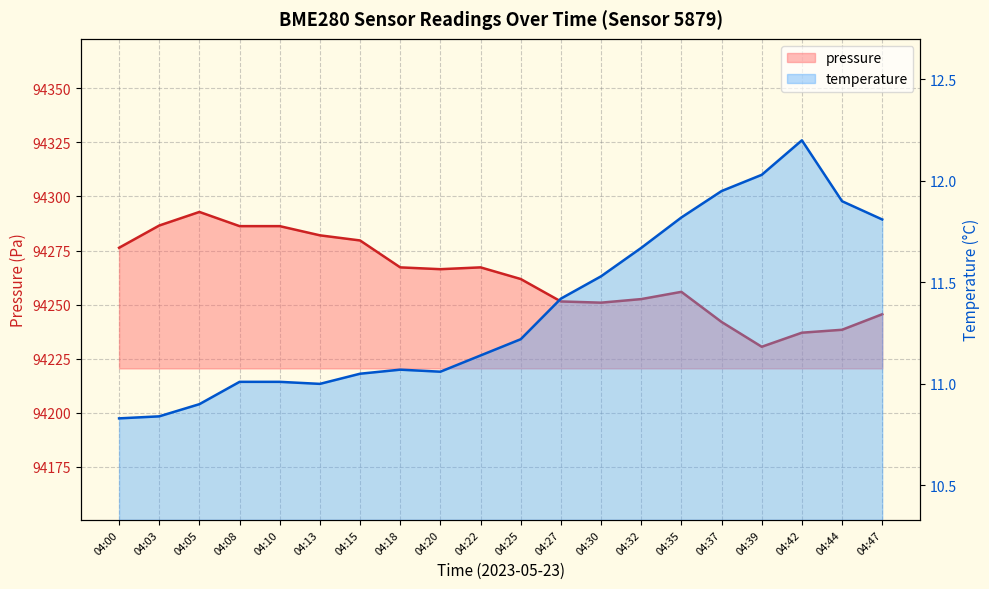

Which series has the largest total across all categories?

pressure